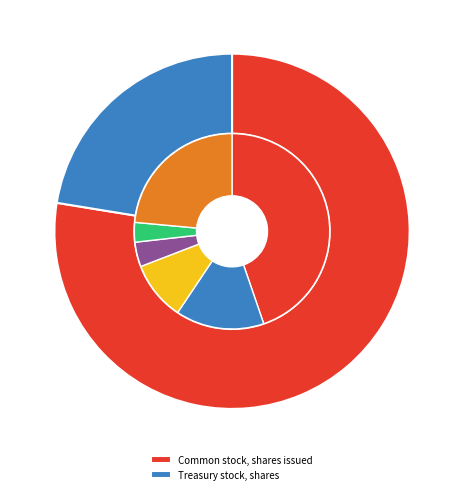

To the nearest percent, what percentage of the pie is Treasury stock, shares?

22%